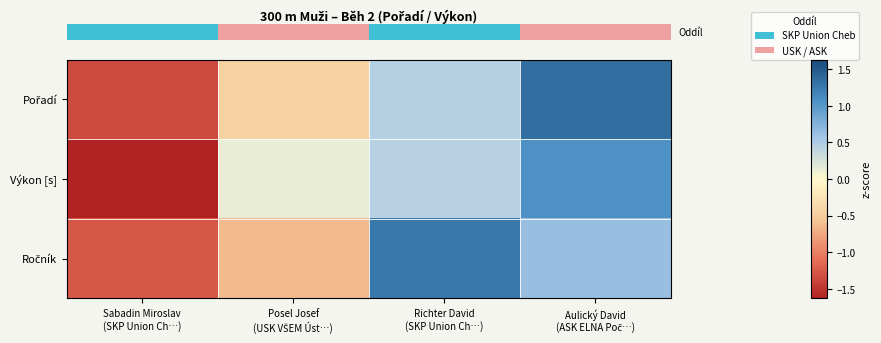

What is the spread (max minus min) of values at Richter David
(SKP Union Ch…)?

0.8